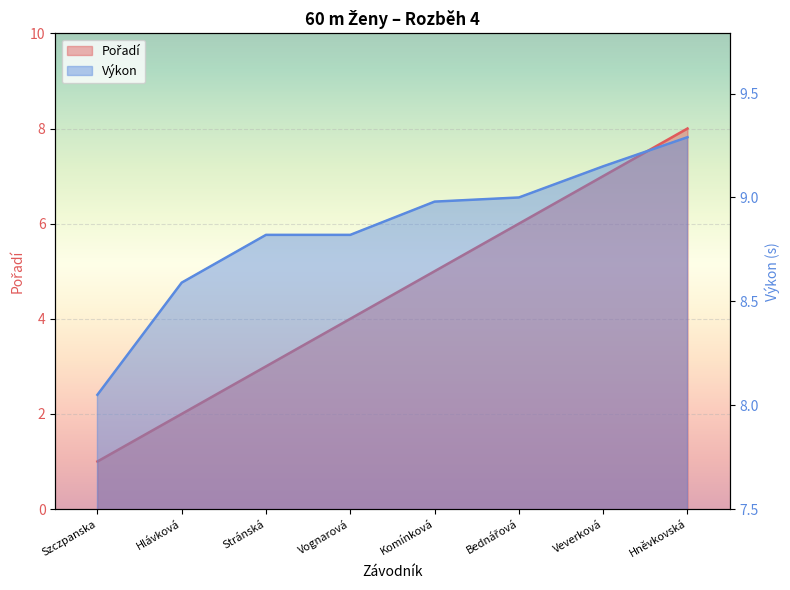

What is the minimum value for Pořadí?

1.0